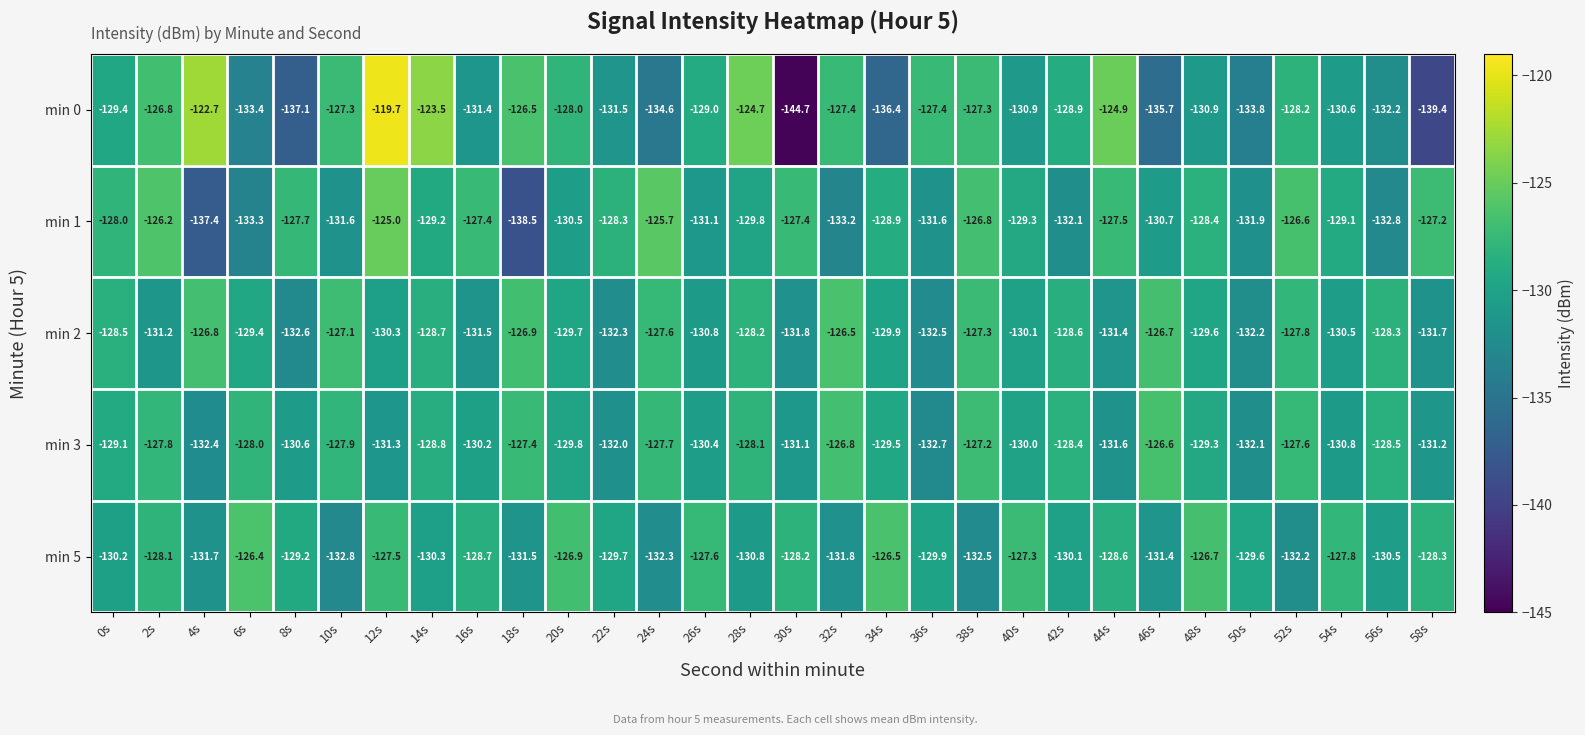

At which label is min 1 closest to -131?

26s